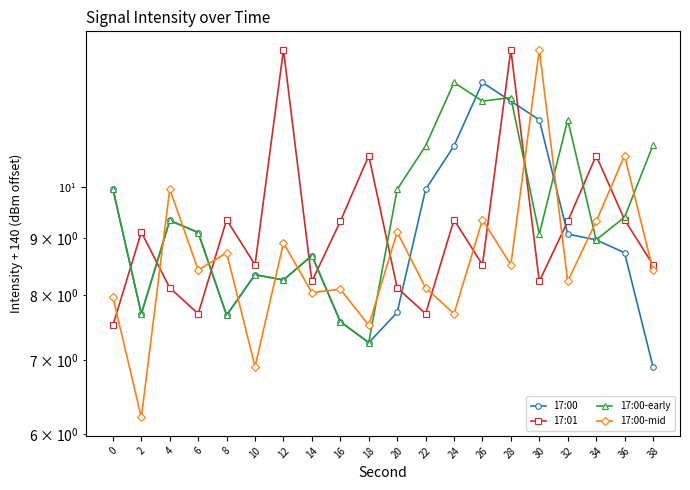

How many interior local peaks does the 17:00-mid series have?

8